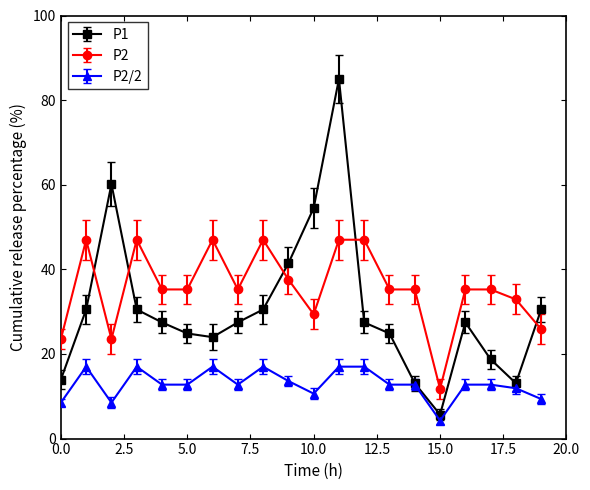

True or false: P2/2 has more than 1 points higher than both neighbors.

True